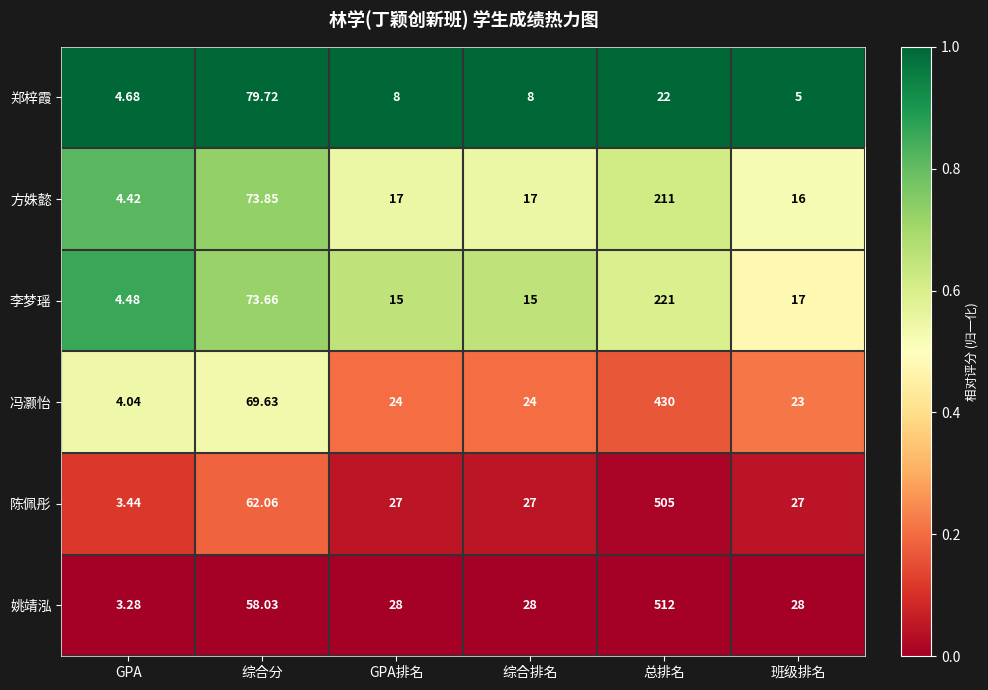

Rank the series by their maximum value, from highest to lowest.

姚靖泓, 陈佩彤, 冯灏怡, 李梦瑶, 方姝懿, 郑梓霞